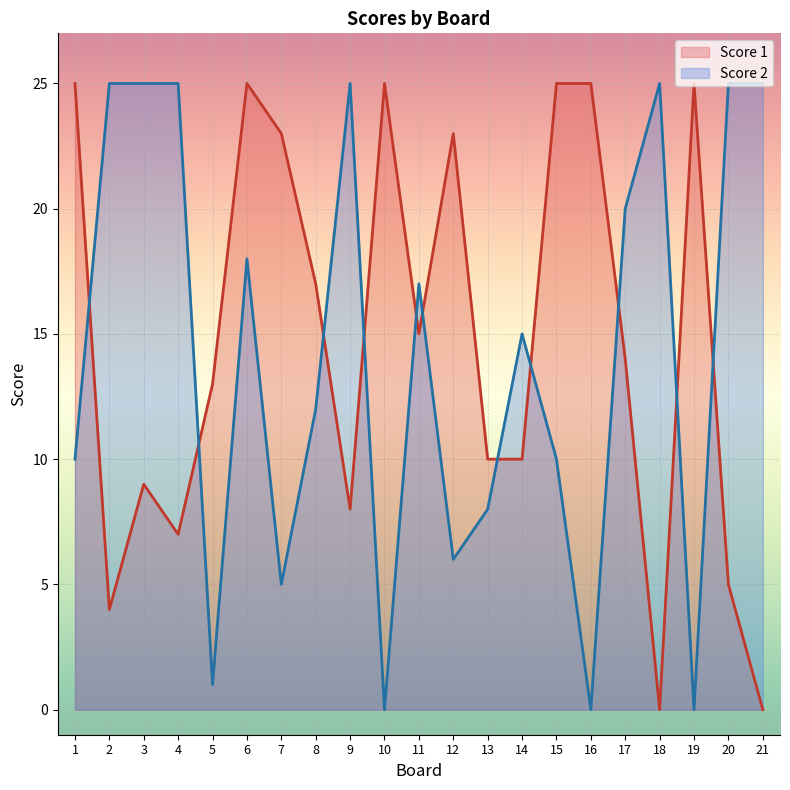

Reading left to right, transcribe all the data shown in this chart.

Score 1: 25	4	9	7	13	25	23	17	8	25	15	23	10	10	25	25	14	0	25	5	0
Score 2: 10	25	25	25	1	18	5	12	25	0	17	6	8	15	10	0	20	25	0	25	25